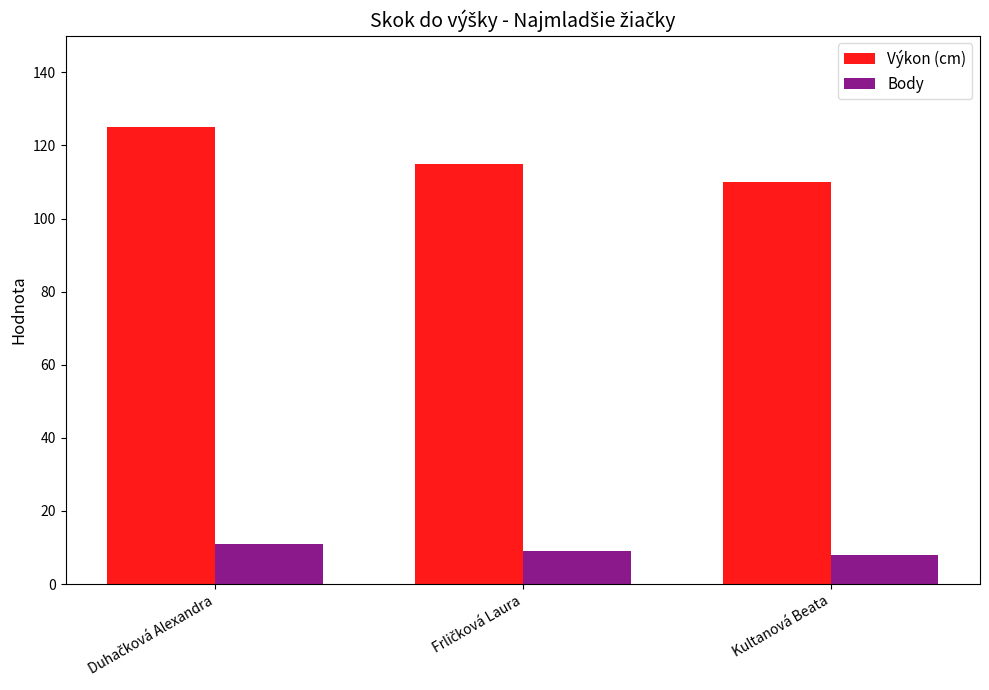

Which series has the largest total across all categories?

Výkon (cm)